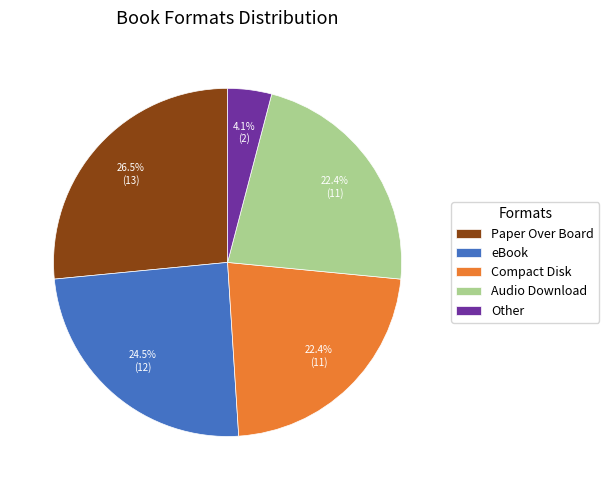

What is the ratio of the value at eBook to the value at Paper Over Board?

0.9